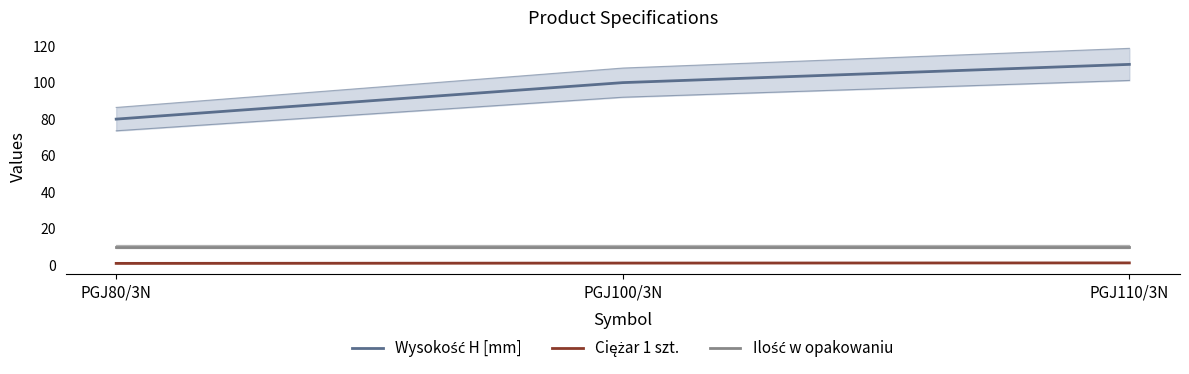

At which category is the sum across all series the highest?

PGJ110/3N